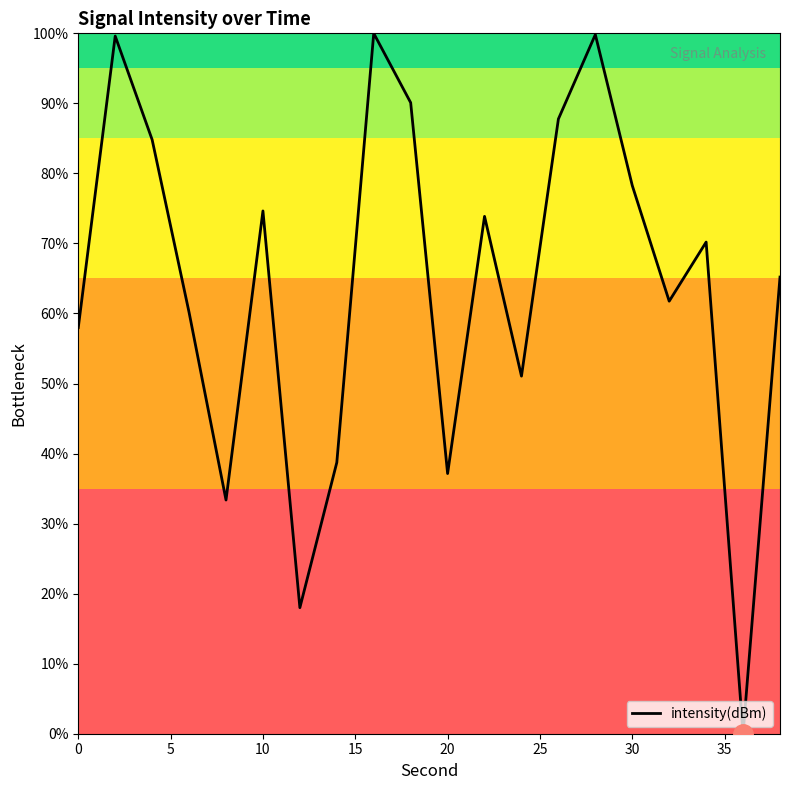

Does the chart have visible grid lines?

No